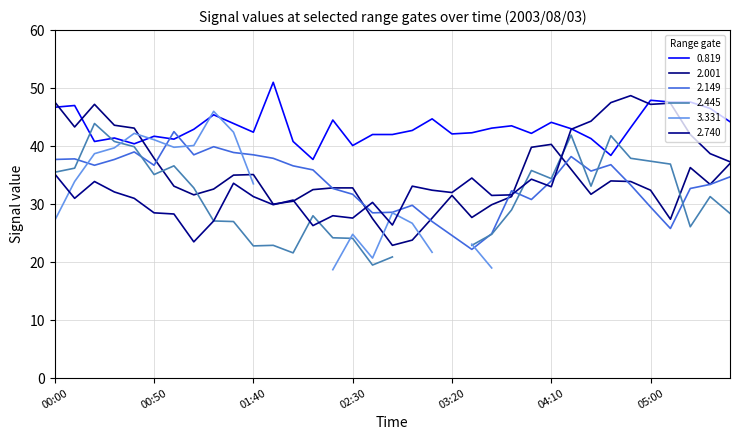

Which series has the largest range (max minus min)?

2.740